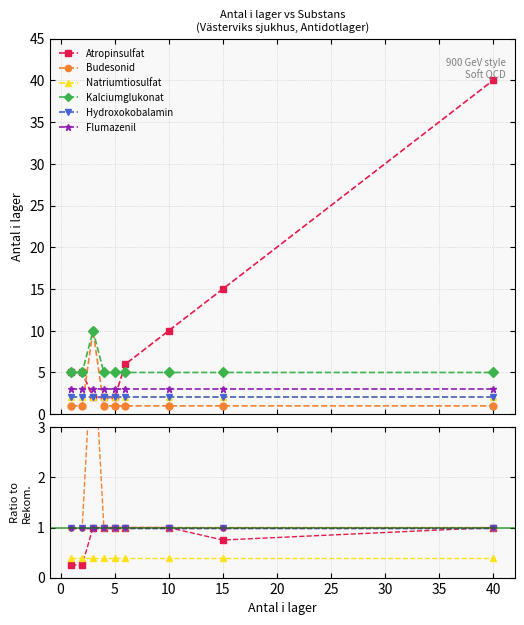

Between 5 and 15, which is larger?

5